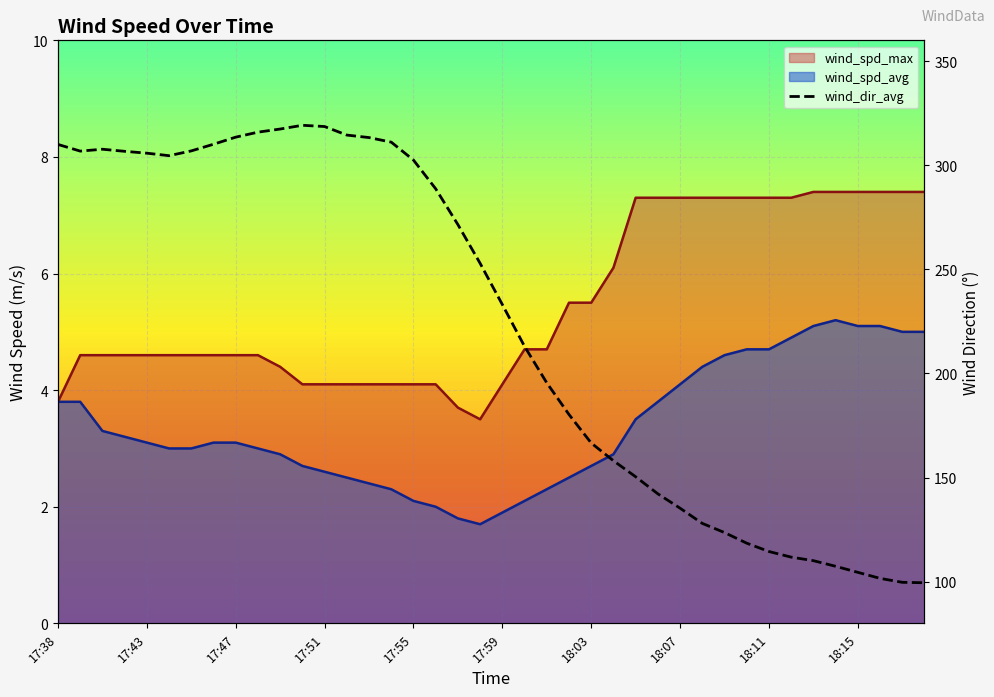

What is the ratio of the value at 16 to the value at 30?

2.4